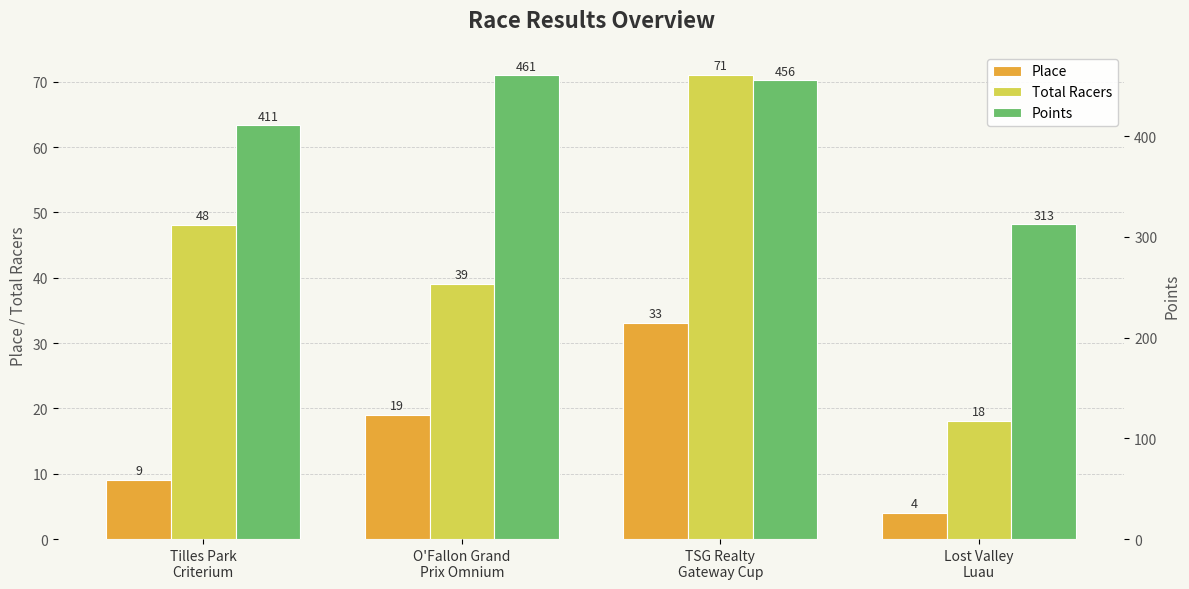

Reading right to left, extract all data points from this chart.

Place: 4.0	33.0	19.0	9.0
Total Racers: 18.0	71.0	39.0	48.0
Points: 312.5	455.6	460.5	410.9